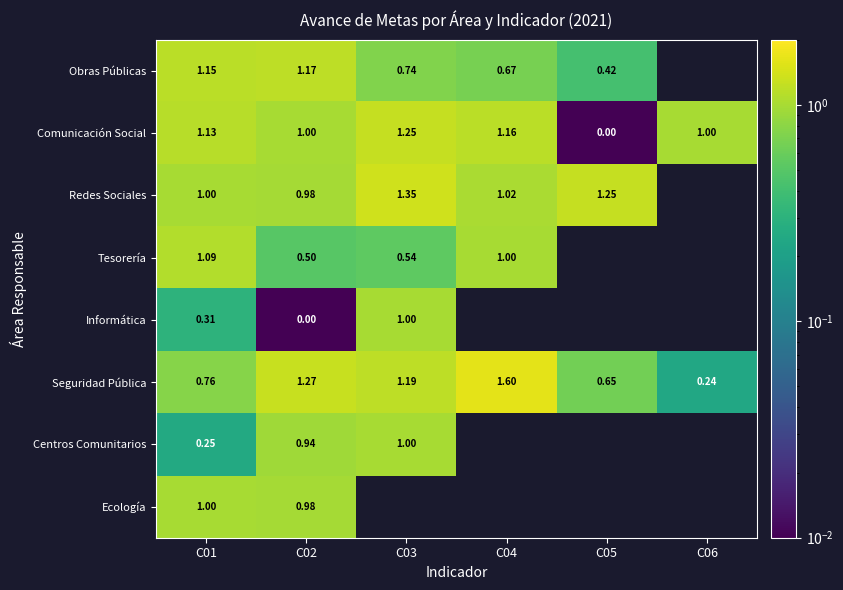

At which category is the sum across all series the highest?

C02